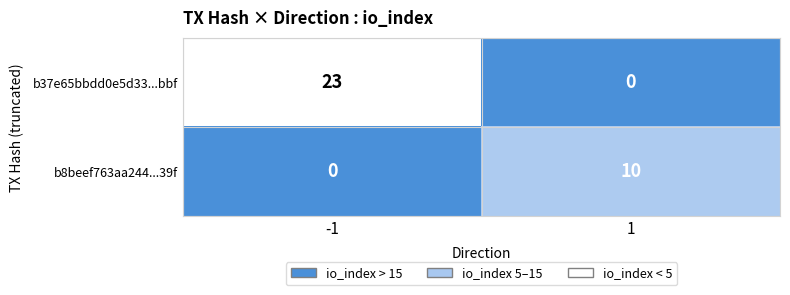

Is it true that b37e65bbdd0e5d33...bbf equals 23 at -1?

True